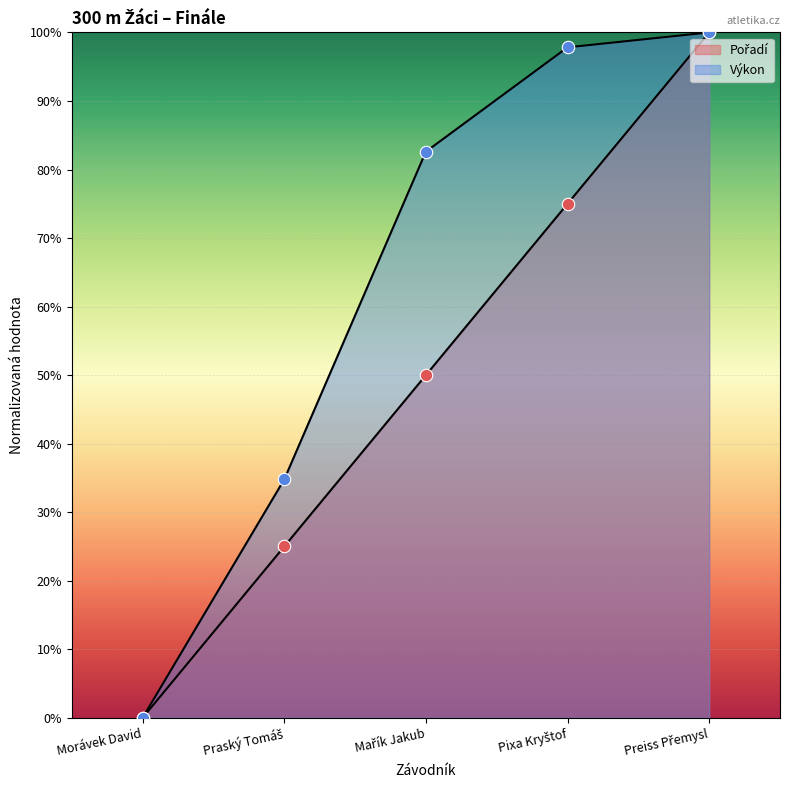

What is the total value across all series at Pixa Kryštof?

172.8